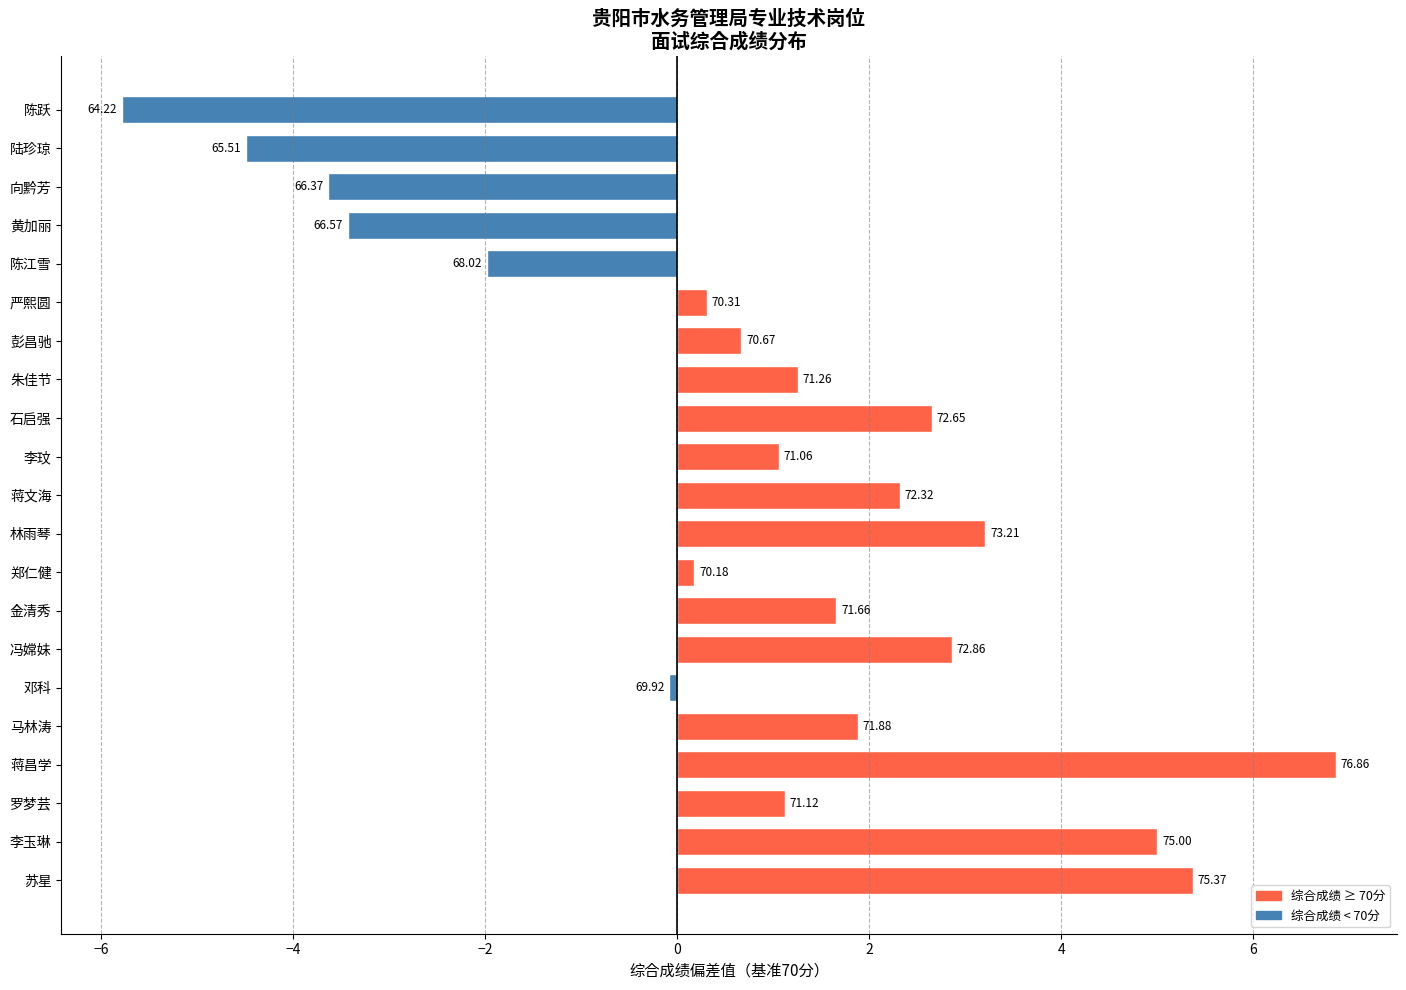

How many bars are there in total?

21